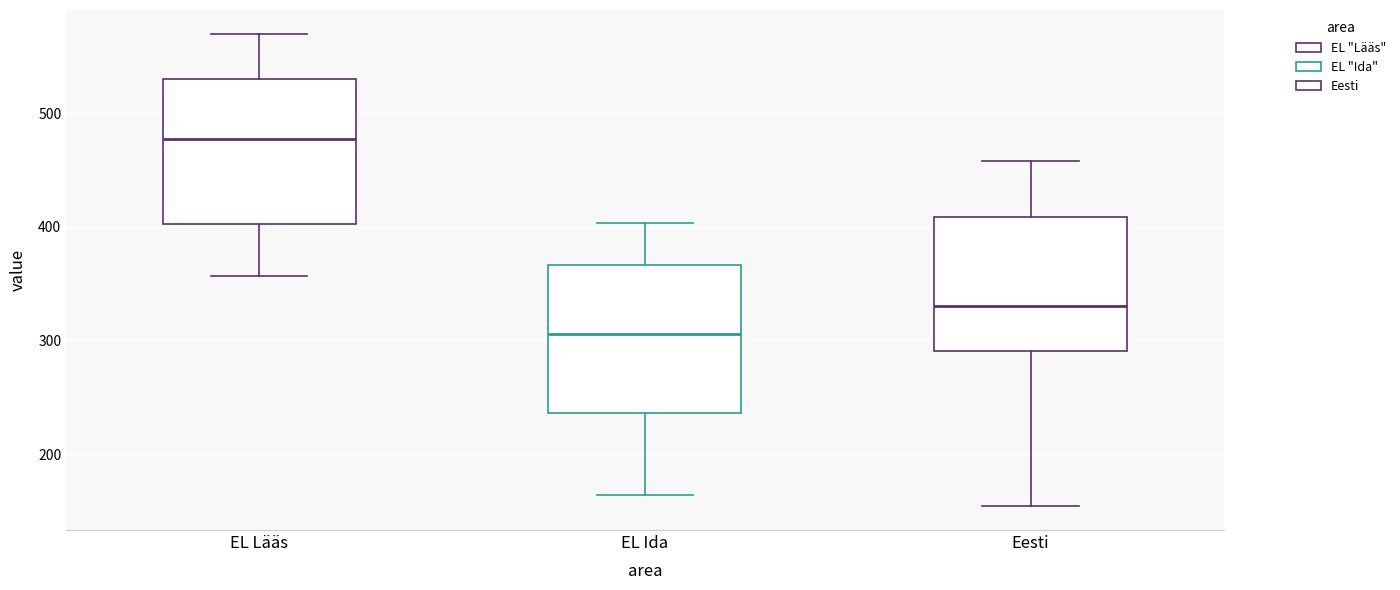

Which box has the lowest median line?

EL Ida